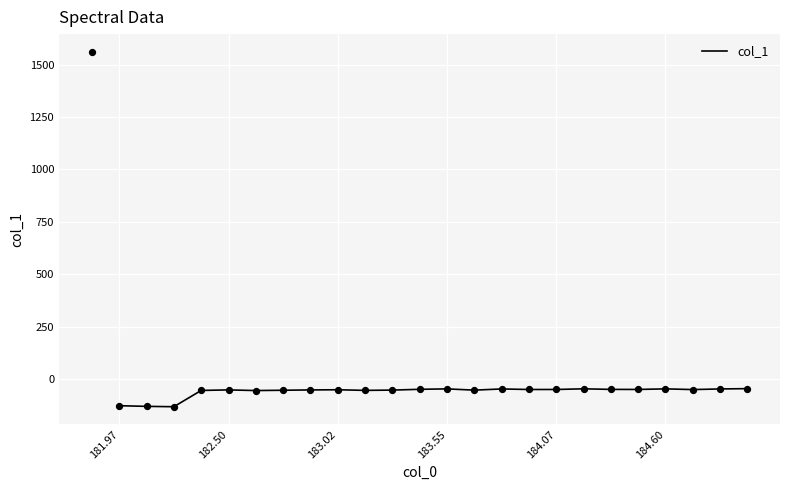

What is the highest value of the col_1 series?

-45.3